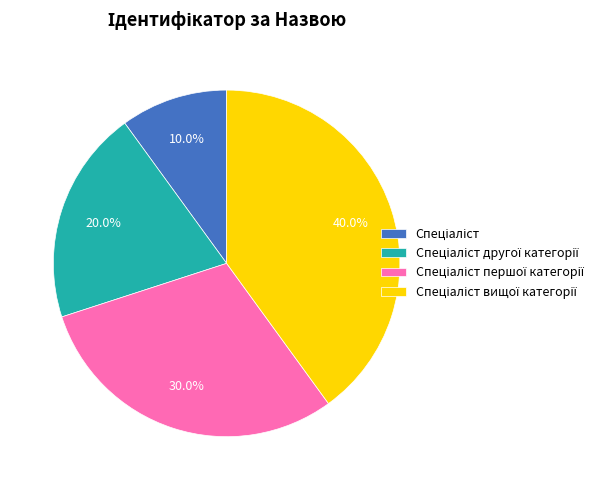

Does any single category account for the majority?

No